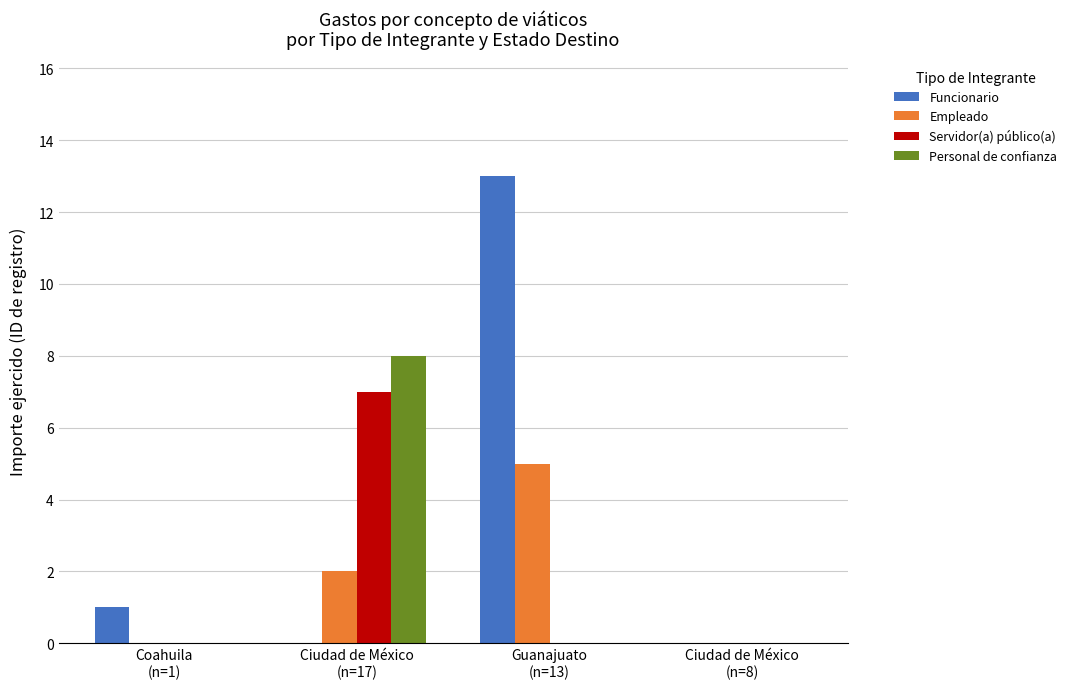

Count the number of categories in the chart.

4